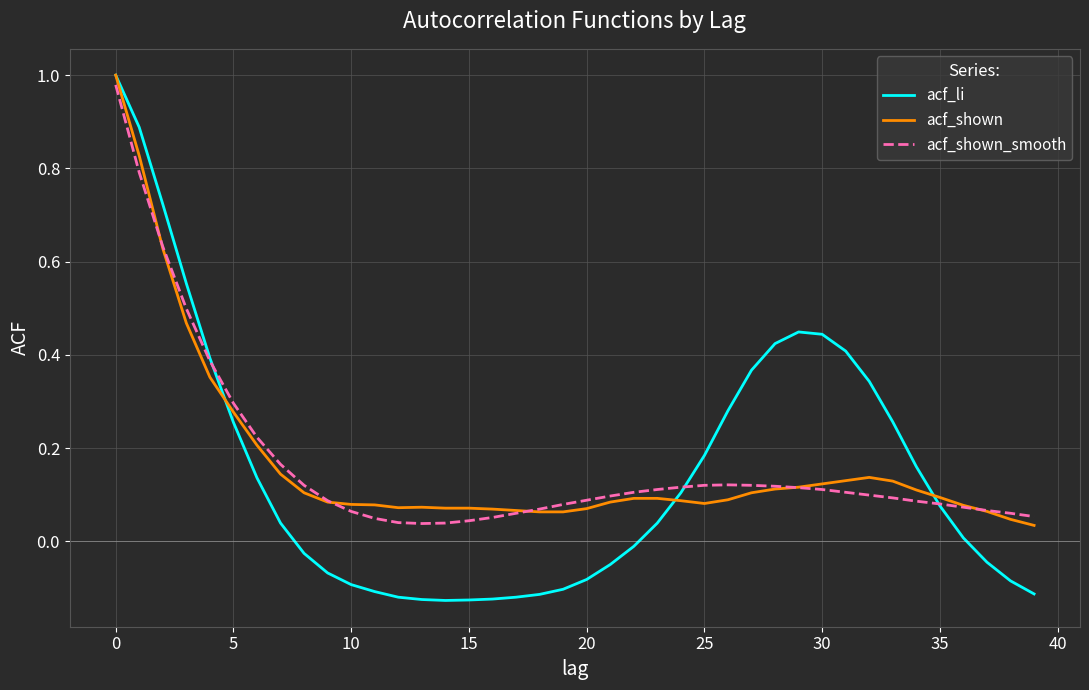

Does the chart display data point markers on the line(s)?

No